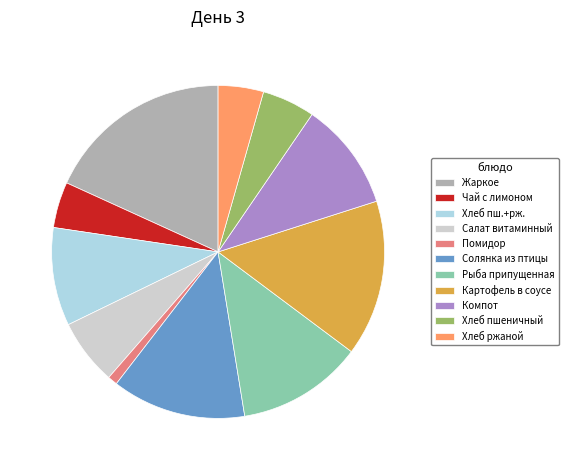

What is the ratio of the value at Салат витаминный to the value at Чай с лимоном?

1.4